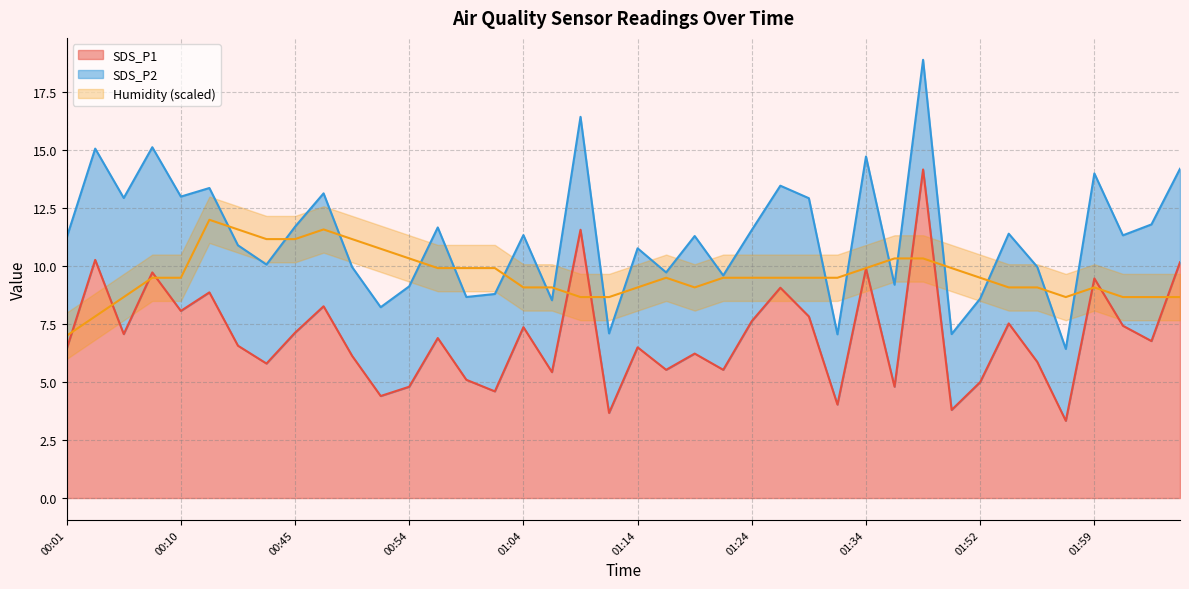

True or false: SDS_P1 has a value of 6.5 at 01:14.

True